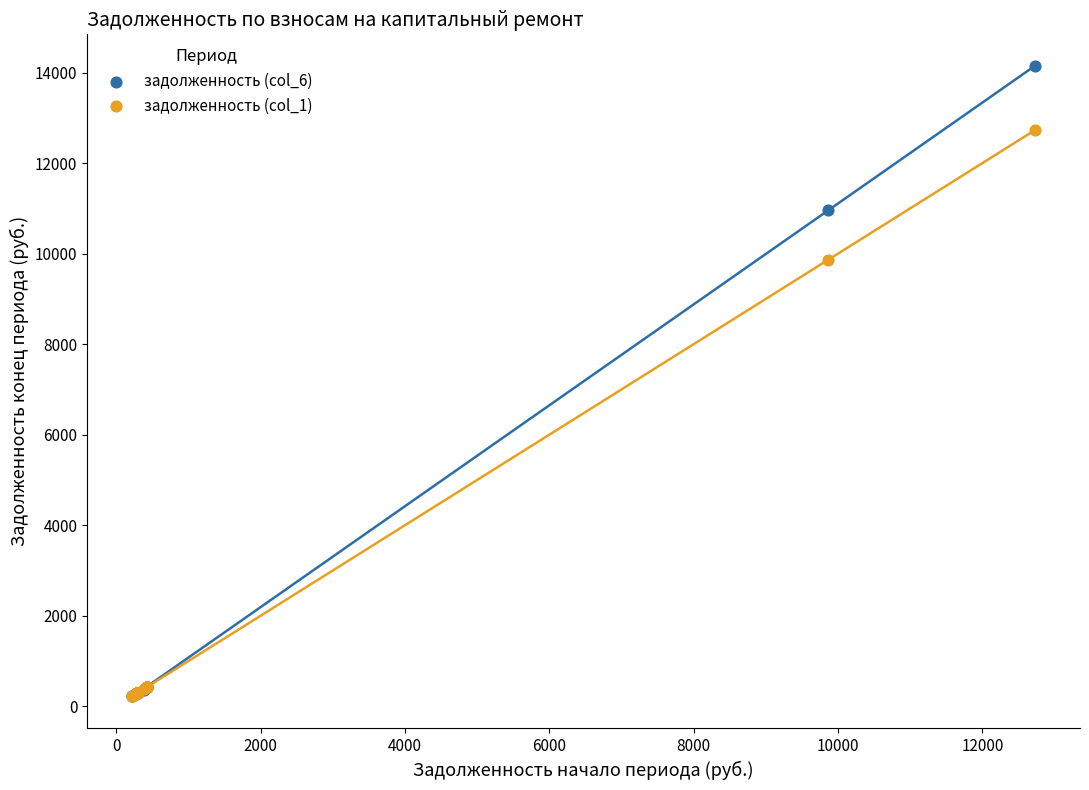

What are all the series names shown in the legend?

задолженность (col_6), задолженность (col_1)